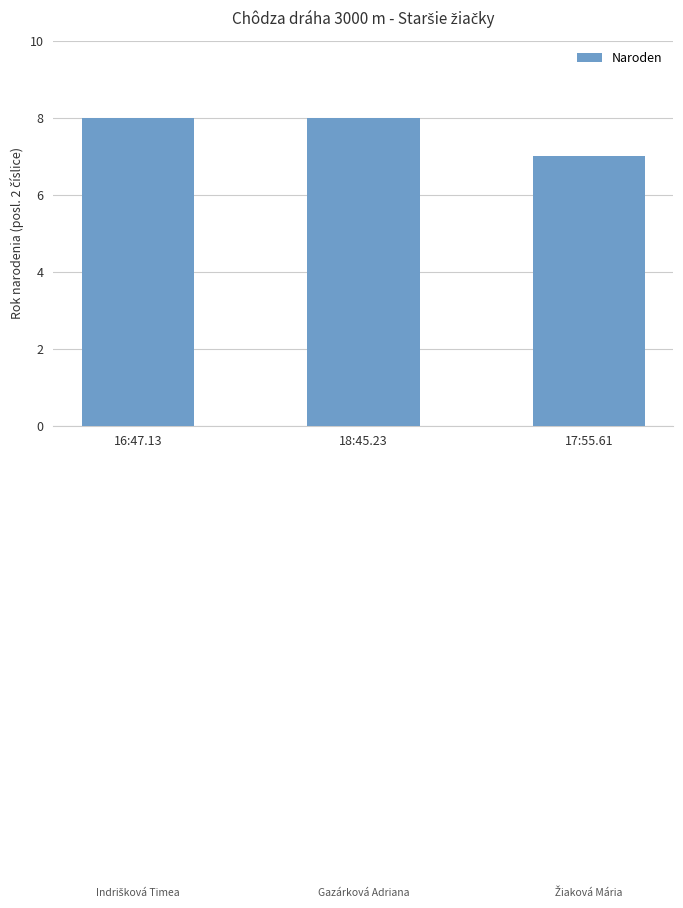

The value at 18:45.23 is 8. True or false?

True